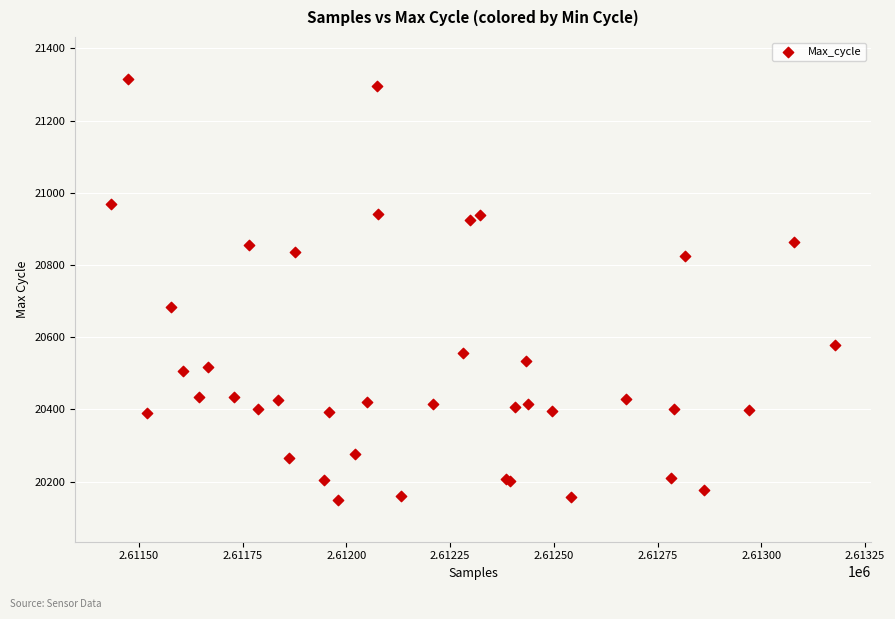

What Y value in the scatter plot is closest to 20732?

20683